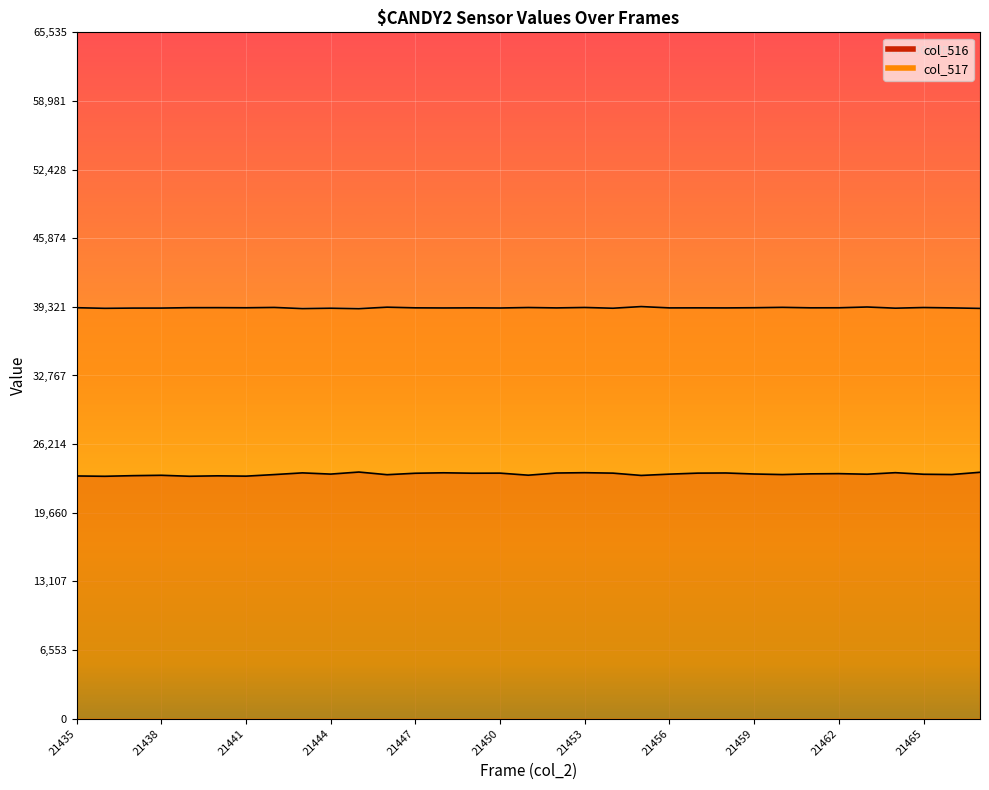

Does the chart display data point markers on the line(s)?

No